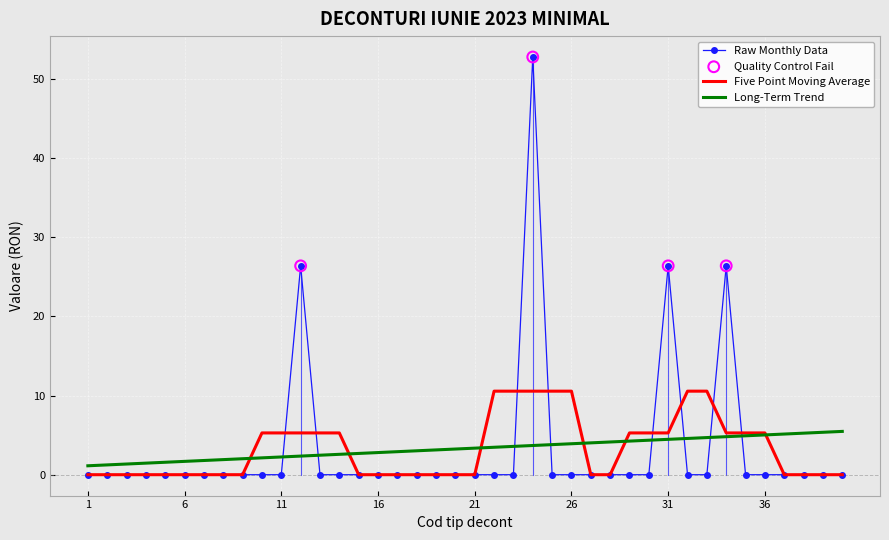

True or false: Long-Term Trend and Raw Monthly Data cross at least once.

True